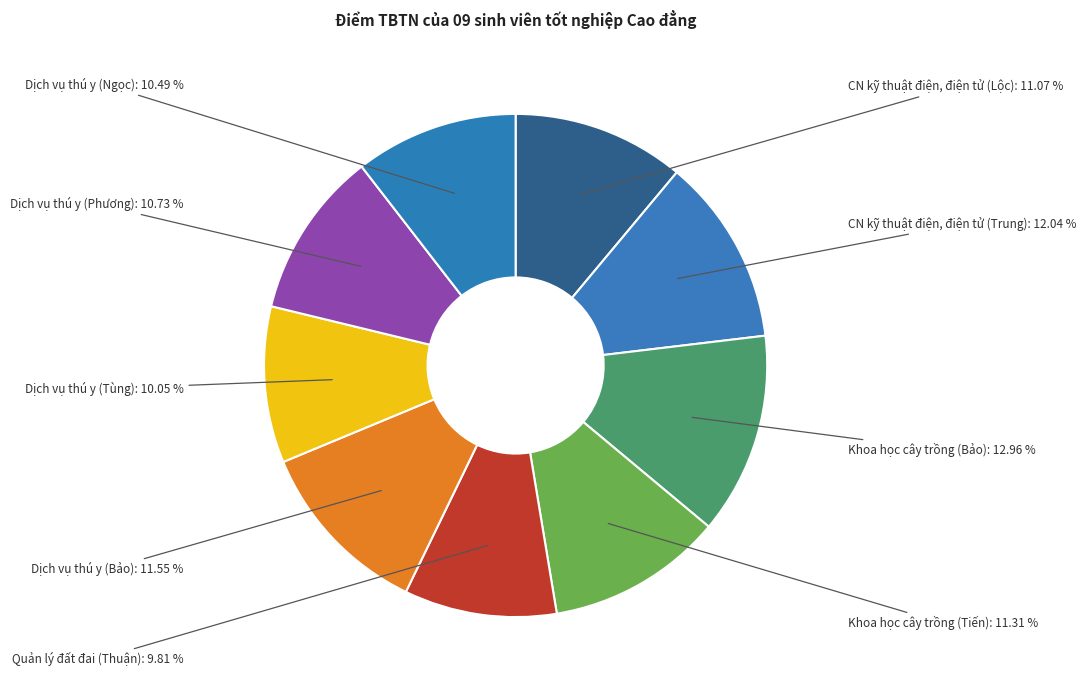

Between CN kỹ thuật điện, điện tử (Trung) and Dịch vụ thú y (Ngọc), which is larger?

CN kỹ thuật điện, điện tử (Trung)